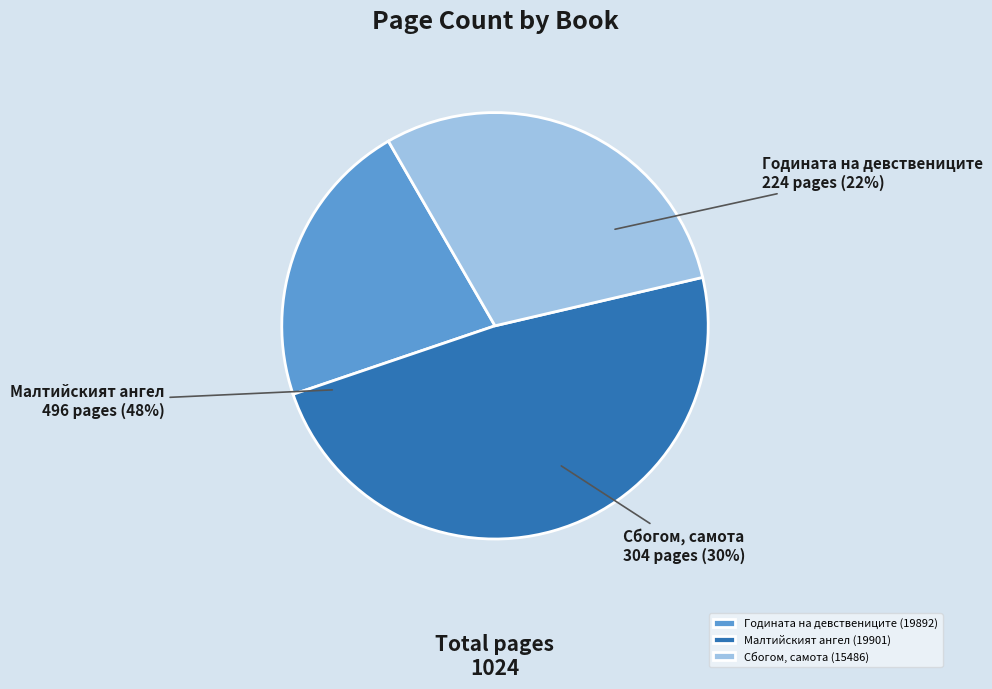

How many slices are in this pie chart?

3